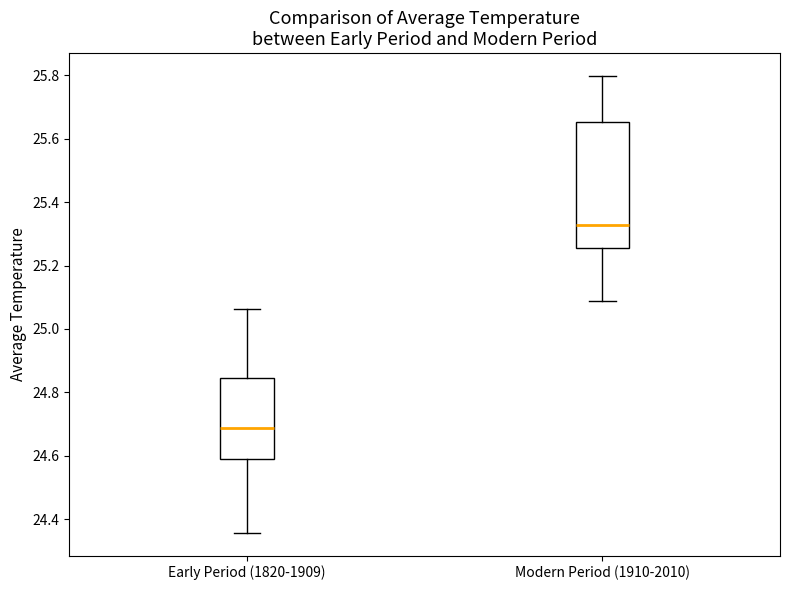

Where does the upper whisker of the box for Early Period (1820-1909) end on the y-axis? The values are not printed on the chart, so give them approximately, as read against the axis.

25.06